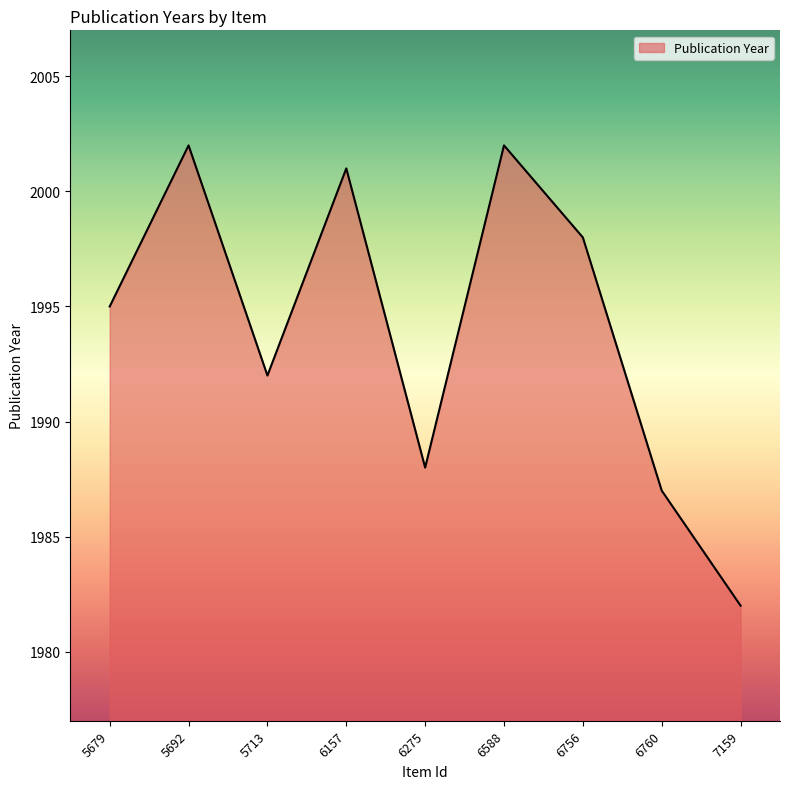

The value at 7159 is 2686. True or false?

False